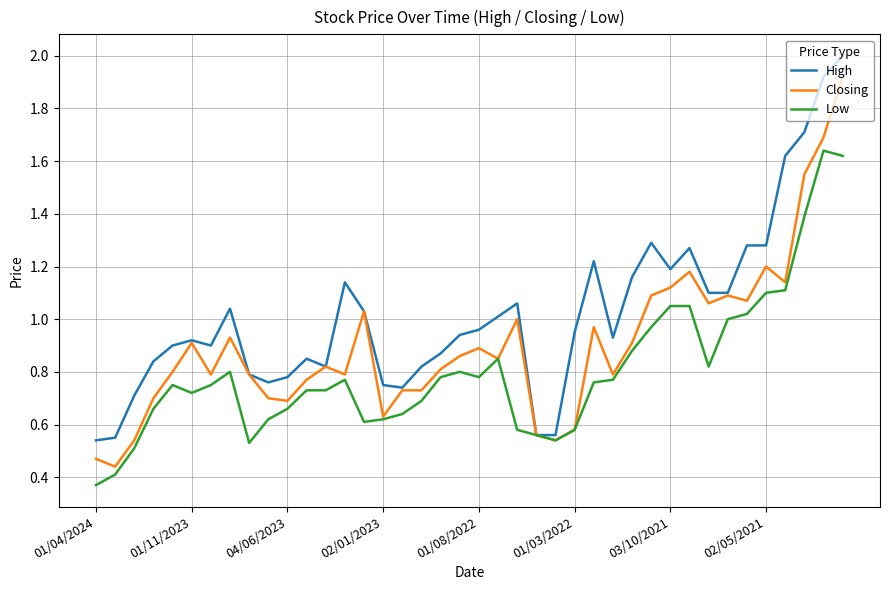

Which series has the largest total across all categories?

High